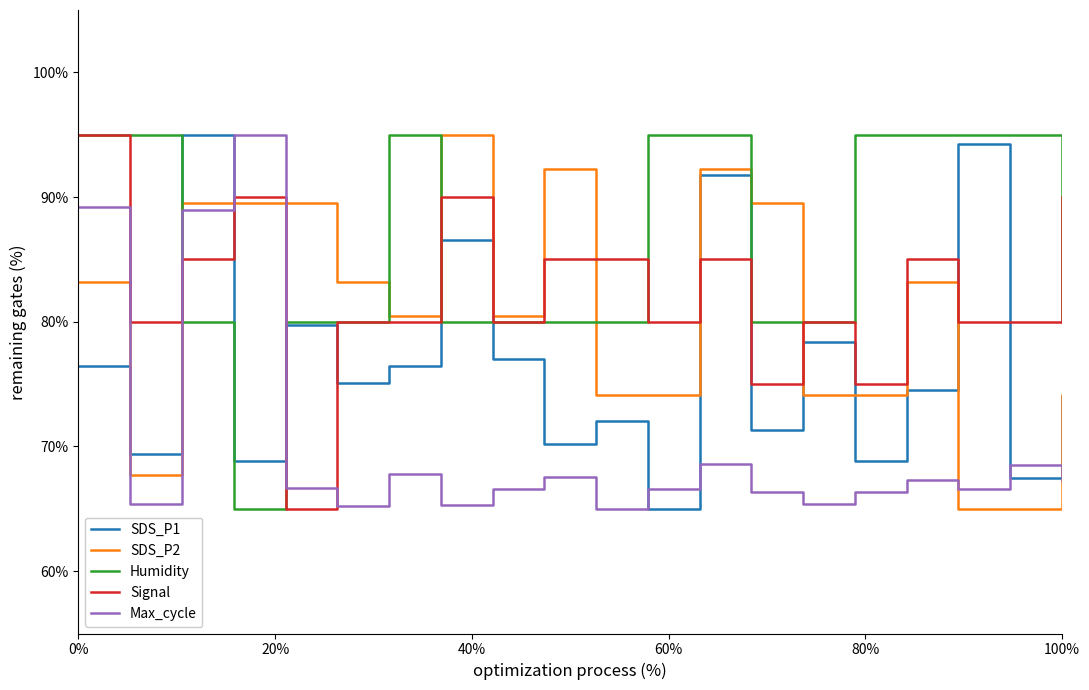

Which series has the largest total across all categories?

Humidity